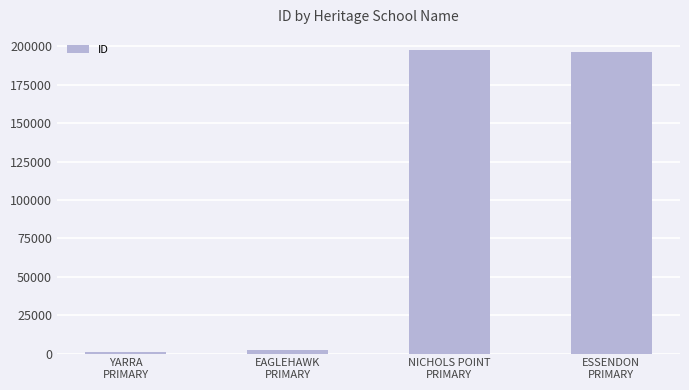

What is the sum of all values?

397514